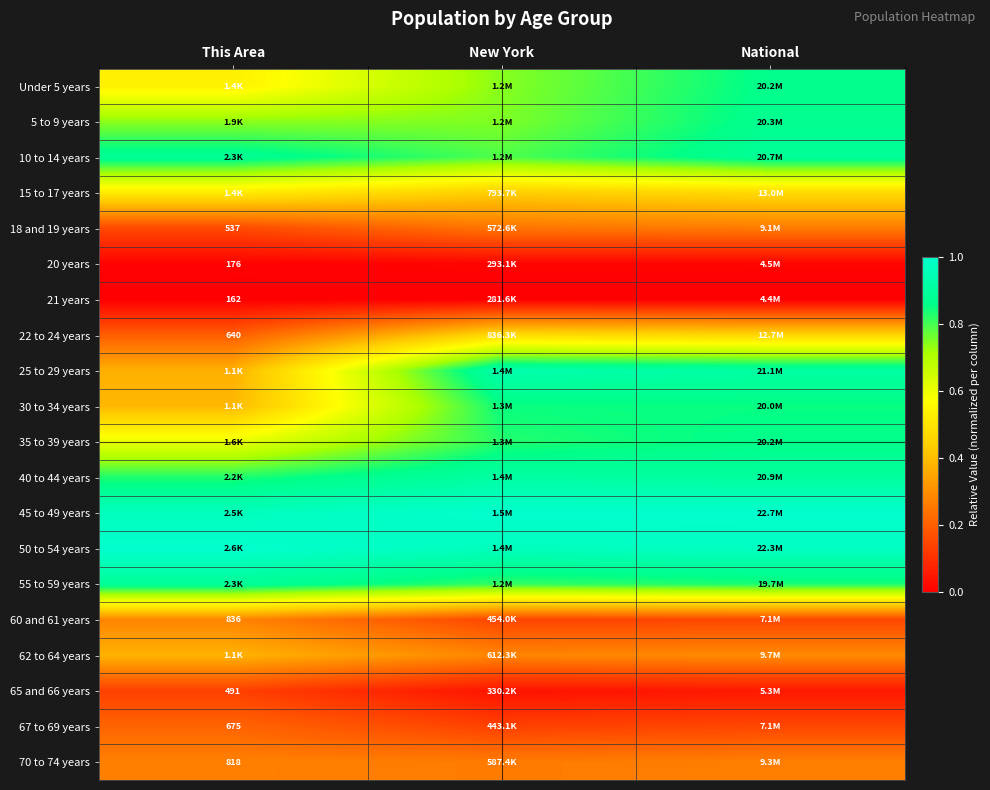

Count the number of data series in this chart.

20